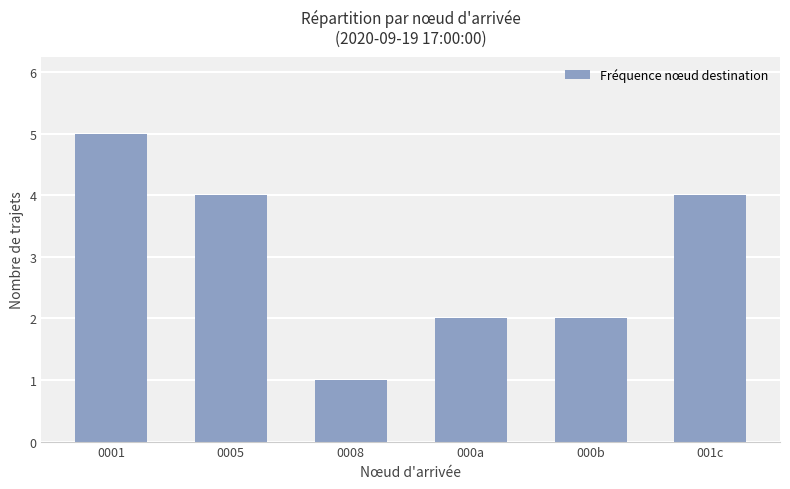

Is it true that the value at 001c is 4?

True